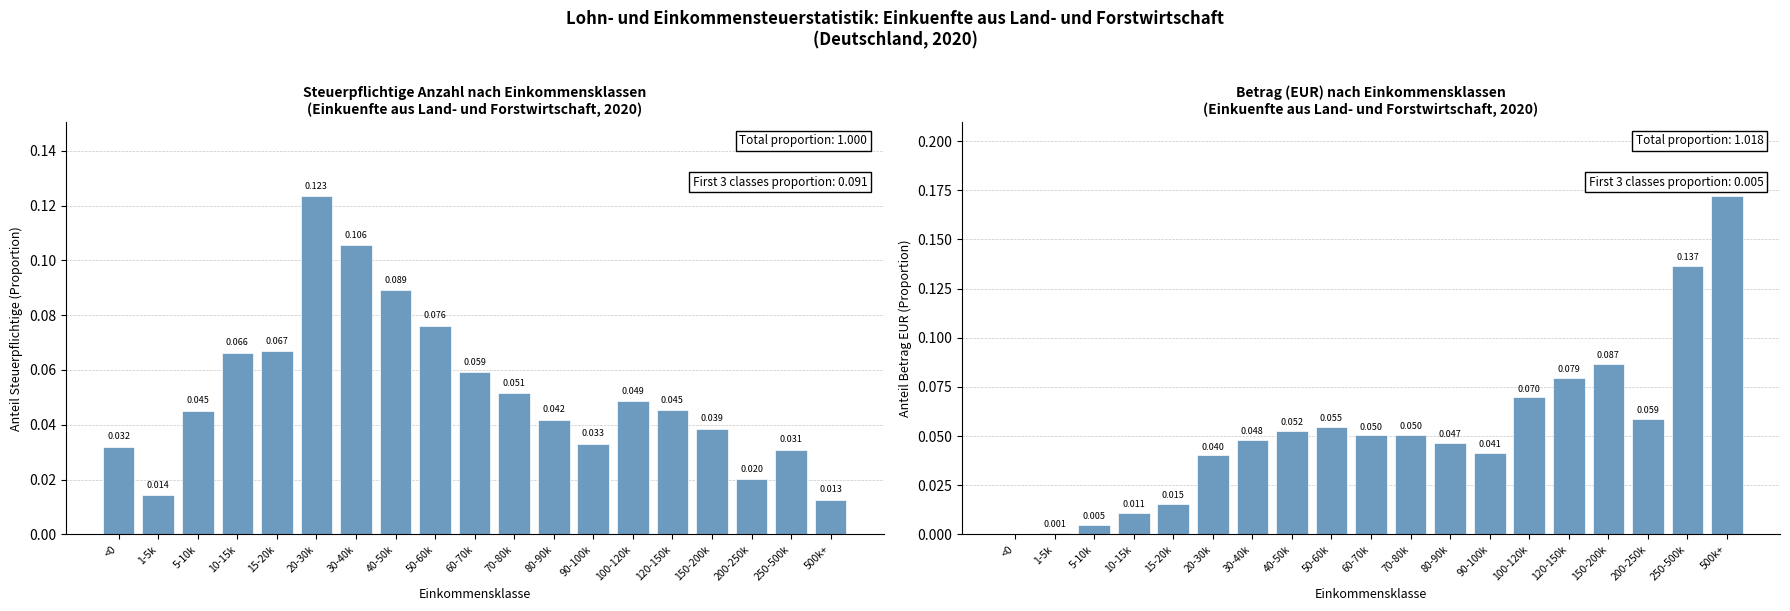

Is the value of Betrag_EUR at 500k+ greater than the value of Steuerpflichtige_Anzahl at 5-10k?

Yes